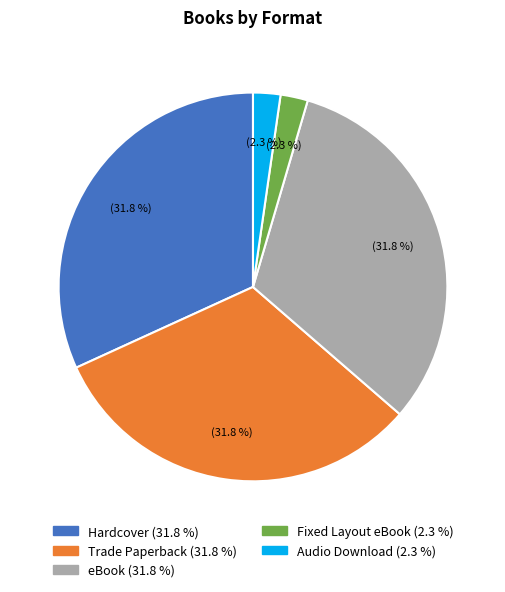

Does Trade Paperback account for over 50% of the chart?

No